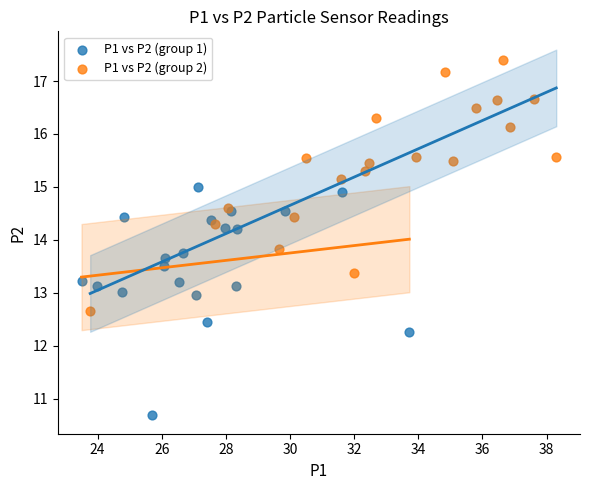

Which series reaches the minimum Y coordinate?

P1 vs P2 (group 1)